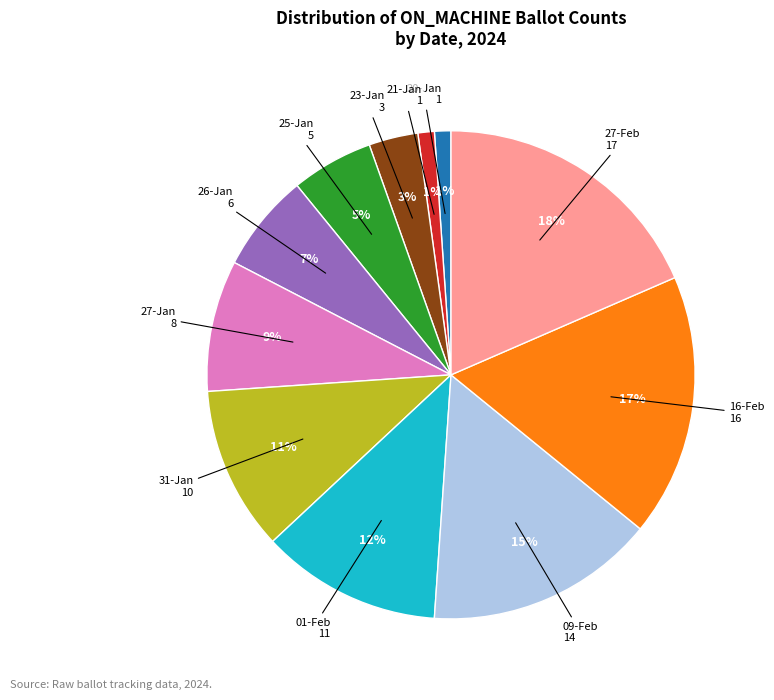

Is there a majority slice in this chart?

No